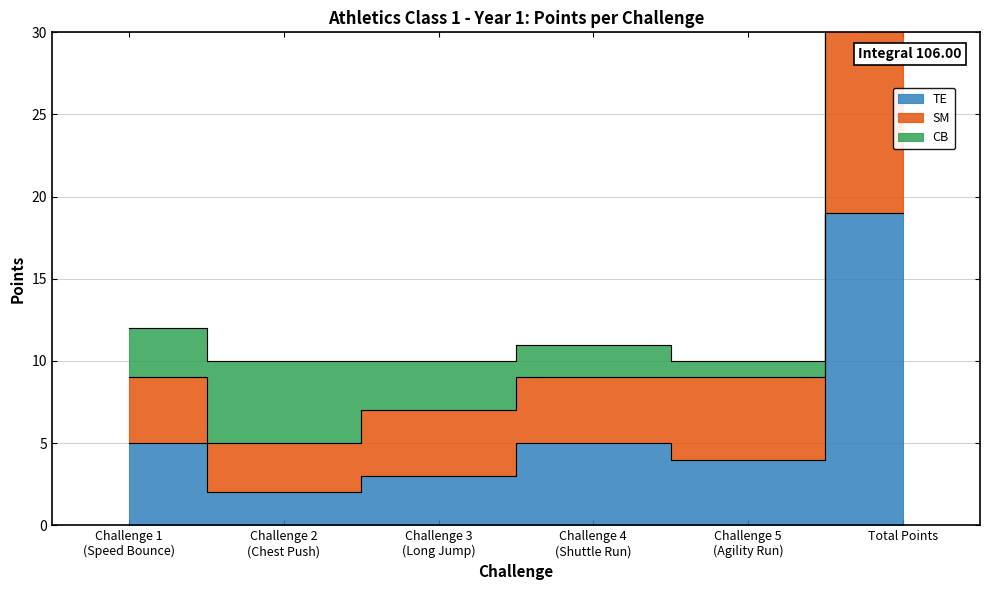

Is it true that TE equals 3 at Challenge 2
(Chest Push)?

False